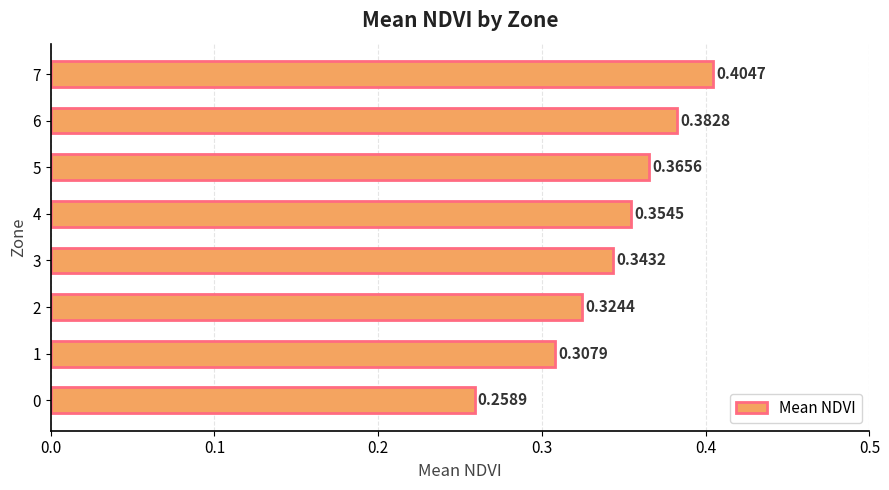

Rank the categories by value from lowest to highest.

0, 1, 2, 3, 4, 5, 6, 7